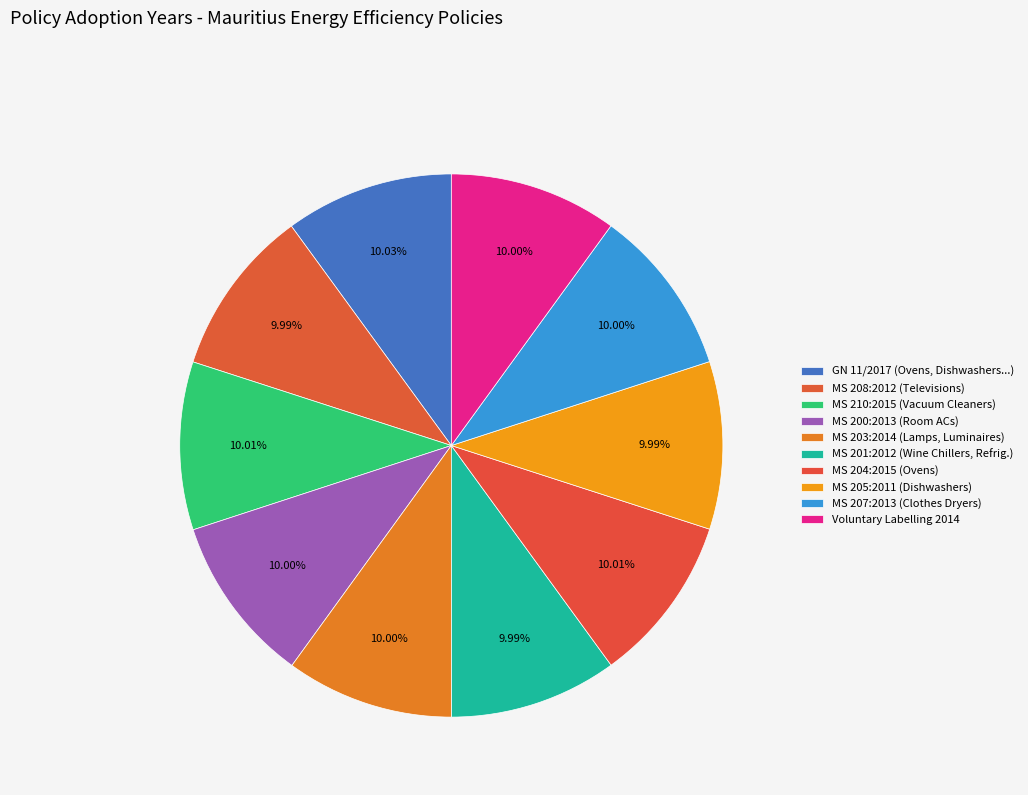

What percentage is the MS 203:2014 (Lamps, Luminaires) slice, to the nearest percent?

10%